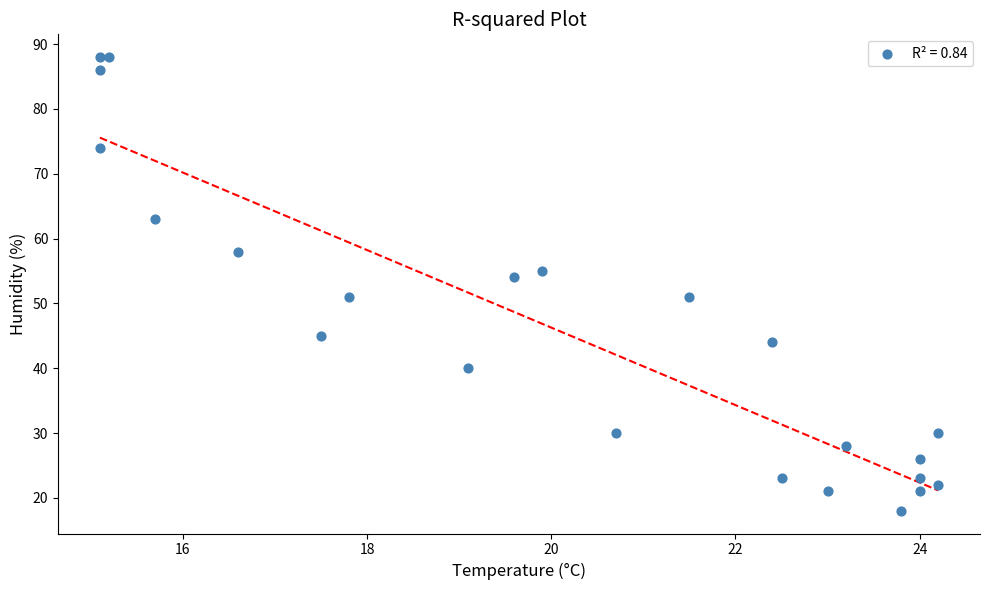

What Y value in the scatter plot is closest to 53?

54